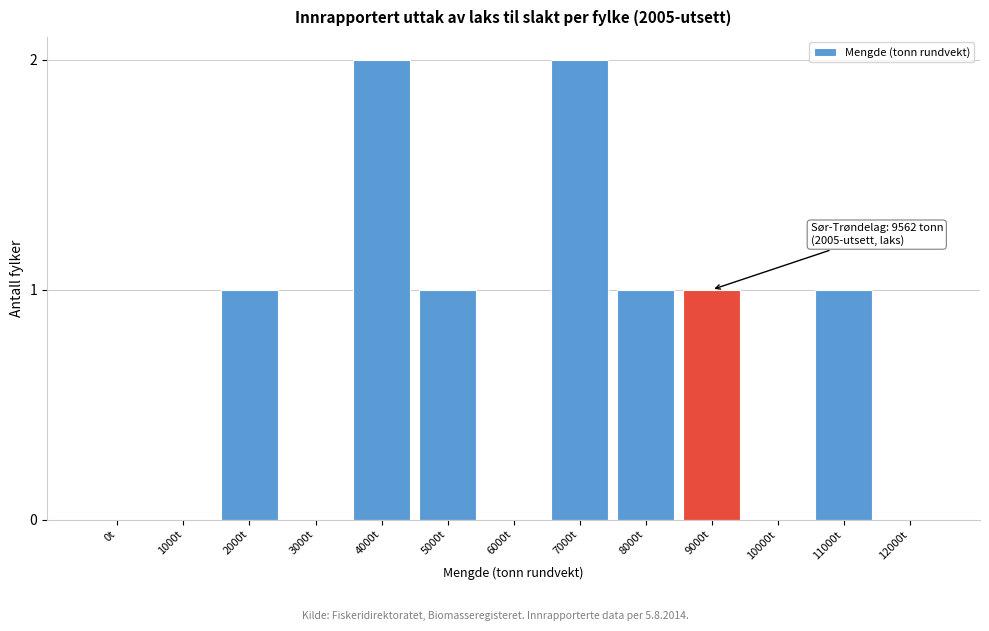

Reading left to right, list all the values displayed in this chart.

0t=0	1000t=0	2000t=1	3000t=0	4000t=2	5000t=1	6000t=0	7000t=2	8000t=1	9000t=1	10000t=0	11000t=1	12000t=0